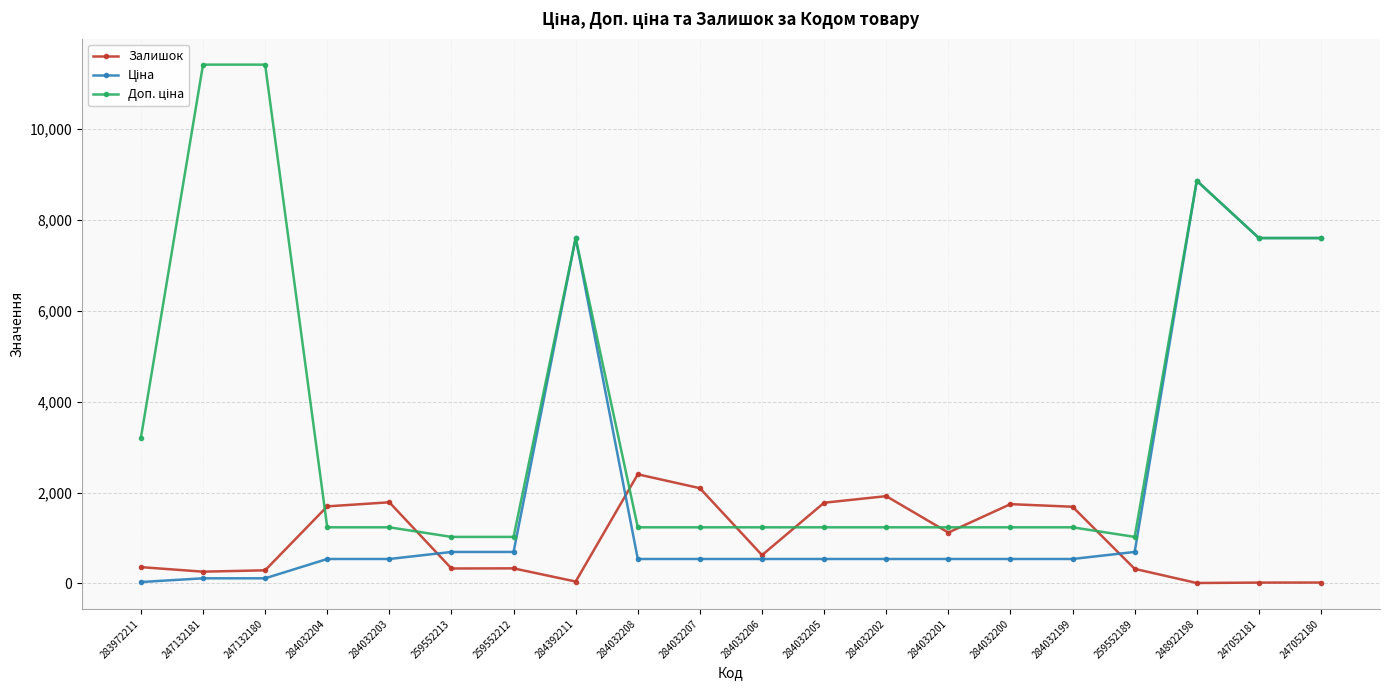

Which category has the highest value in the Залишок series?

284032208